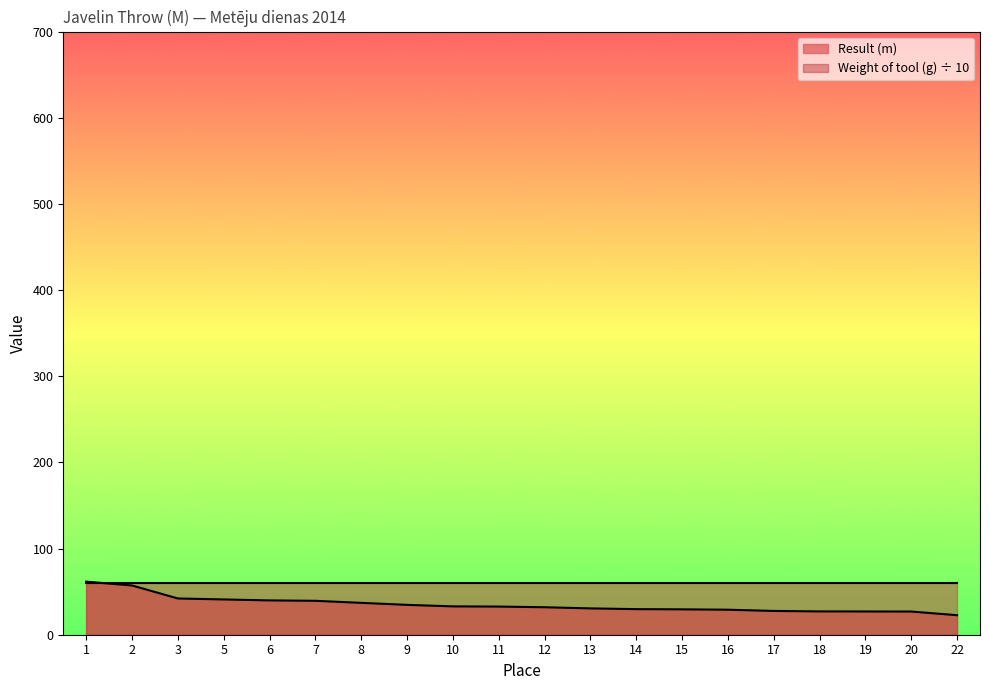

Does the chart display data point markers on the line(s)?

No